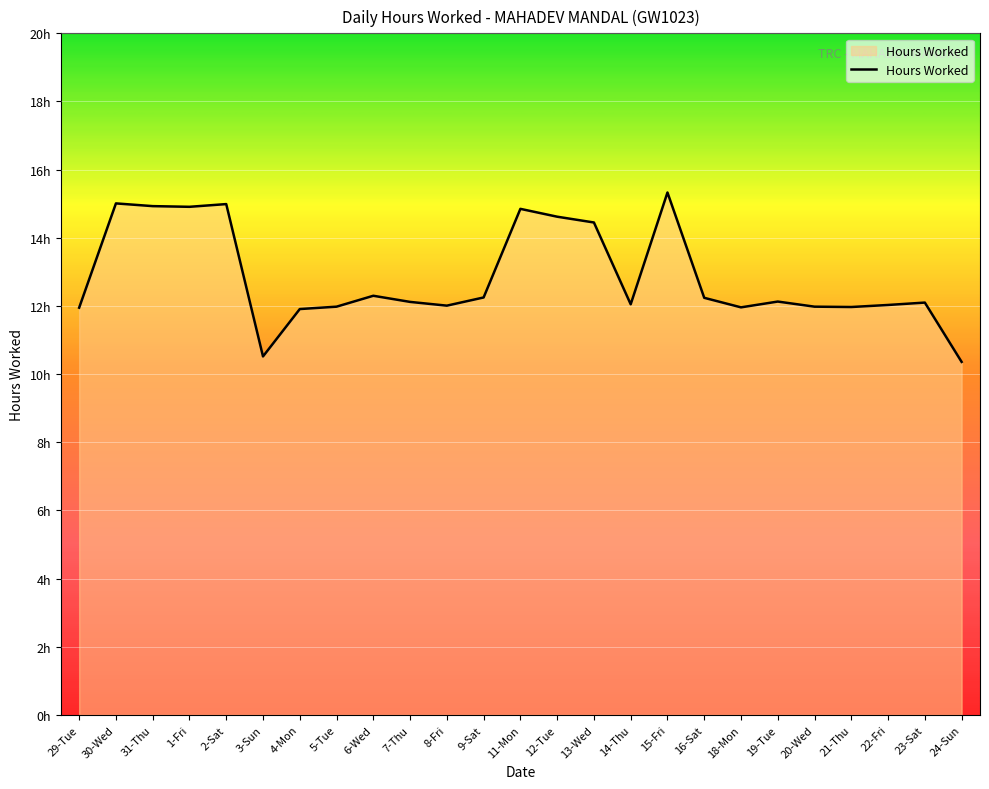

Does the chart have visible grid lines?

Yes